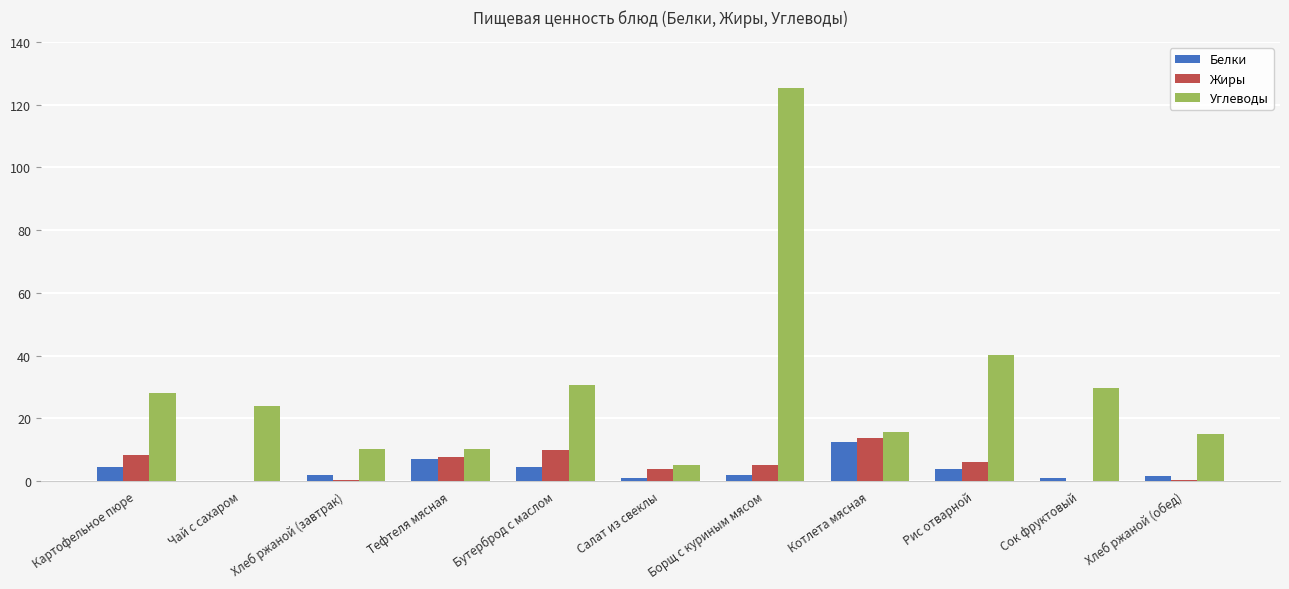

How many distinct data groups are displayed?

3